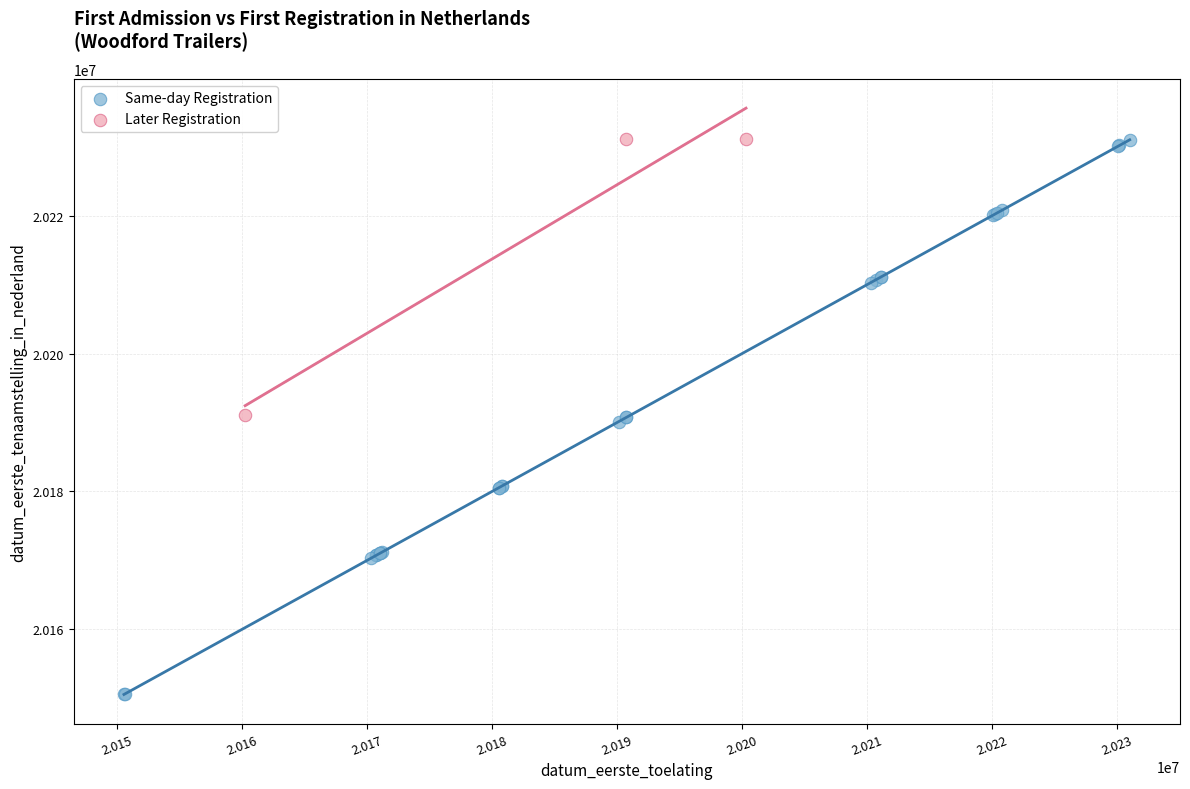

What are all the series names shown in the legend?

Same-day Registration, Later Registration